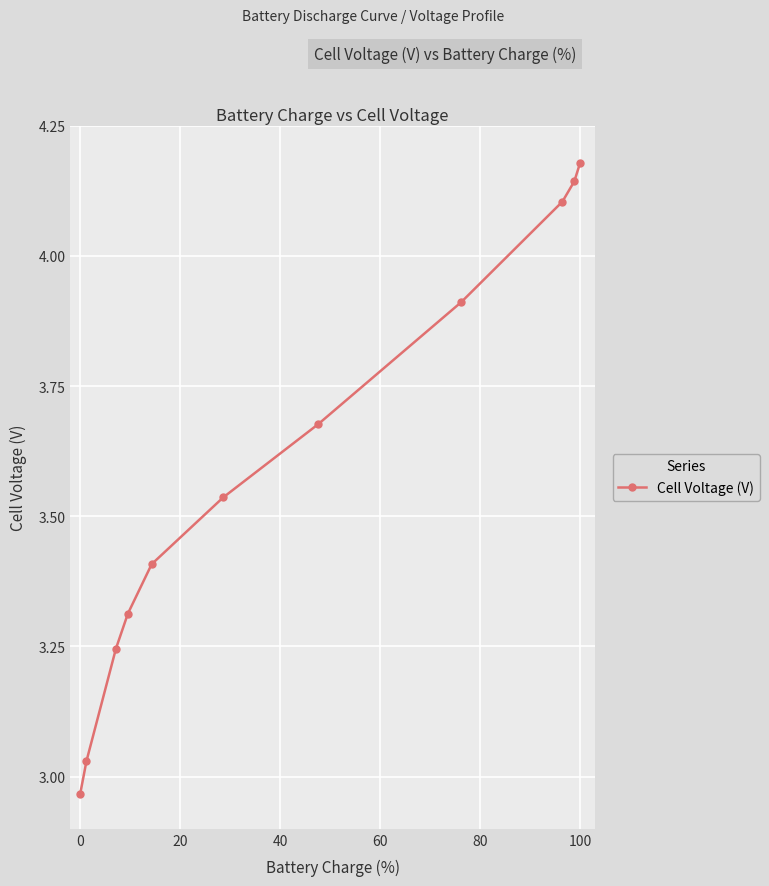

What is the sum of all values?

39.5